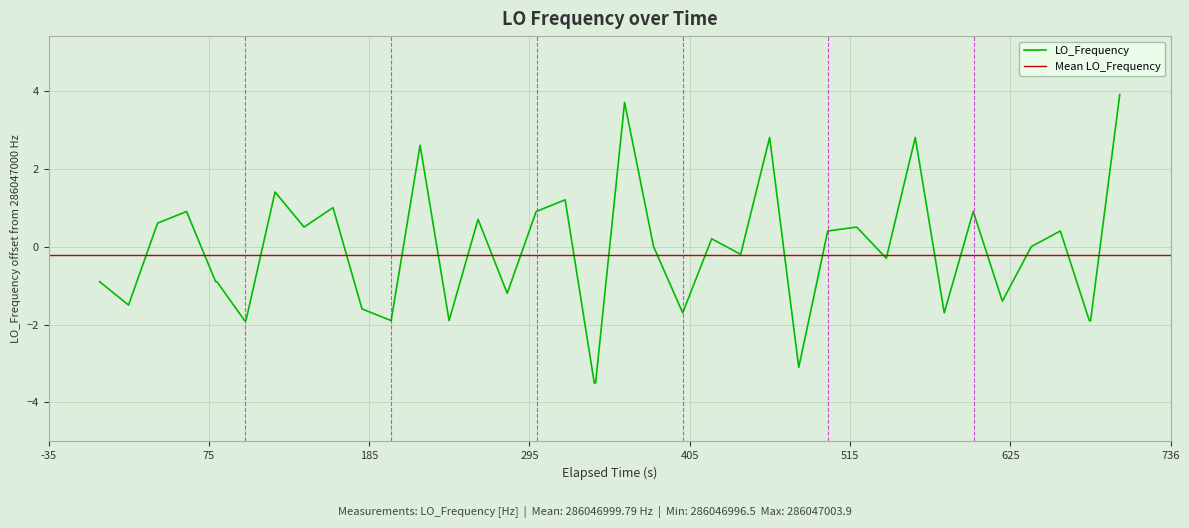

What is the sum of all values?

-8.4